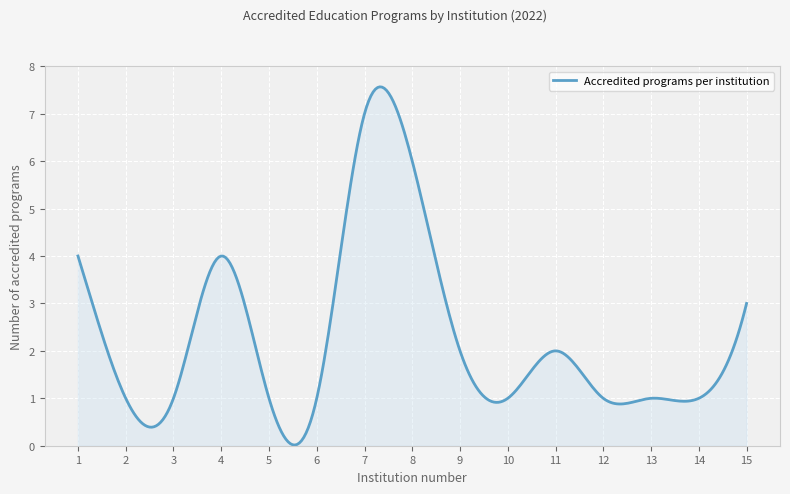

How many lines are shown in the chart?

1